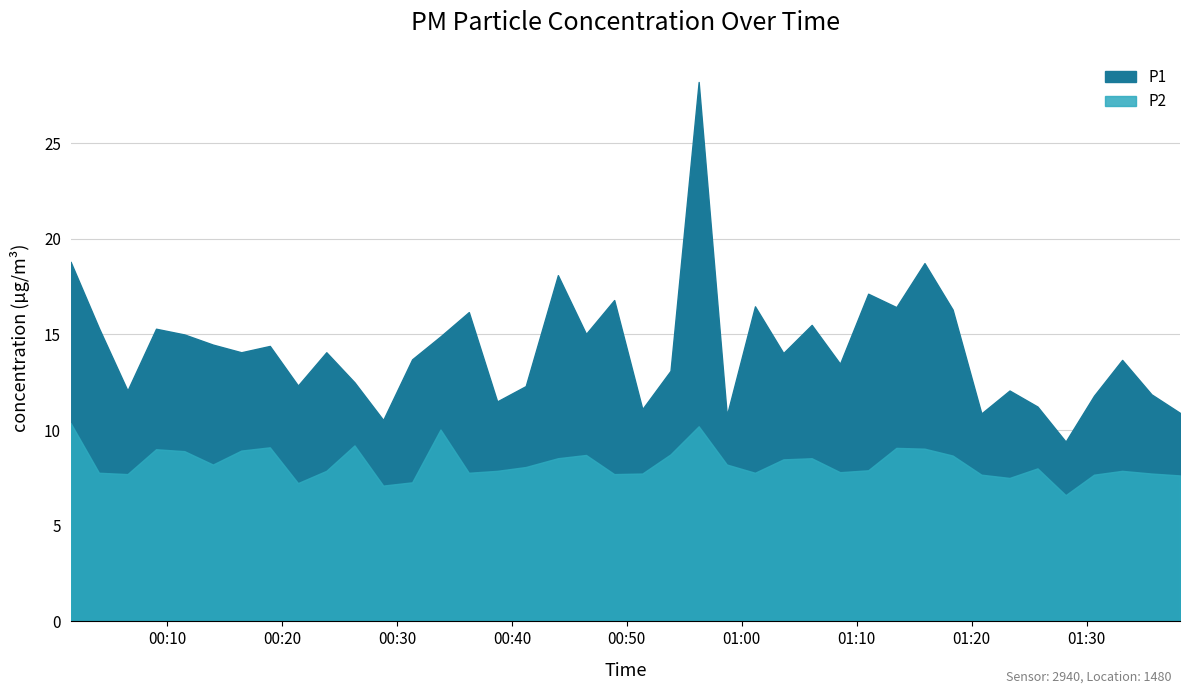

True or false: P1 and P2 cross at least once.

False